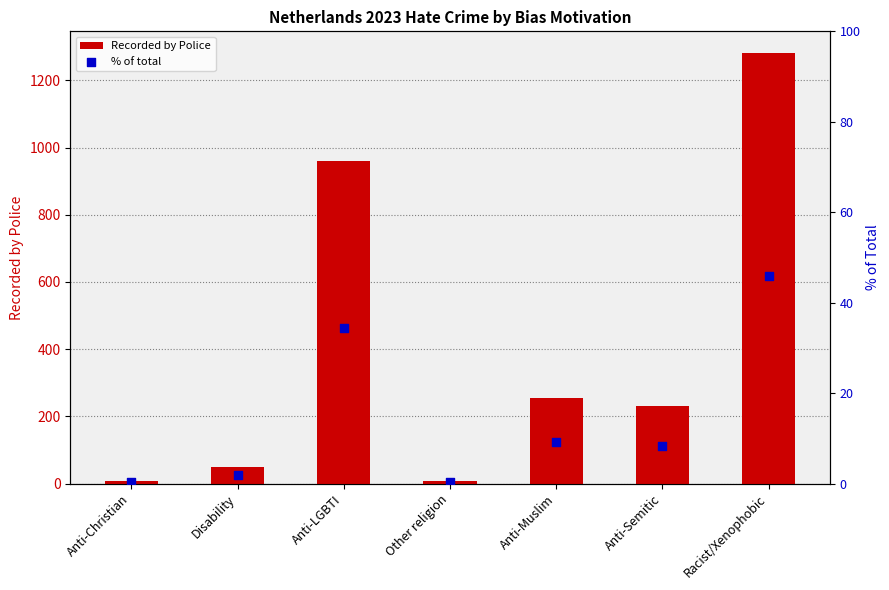

What are all the series names shown in the legend?

Recorded by Police, % of total